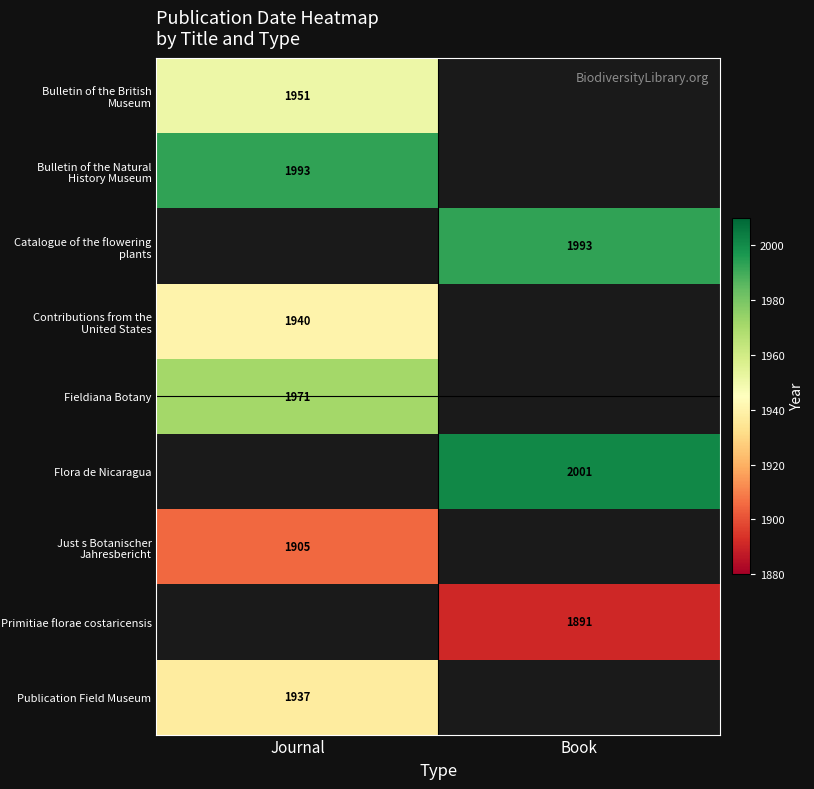

Is it true that Publication Field Museum equals 555 at Journal?

False